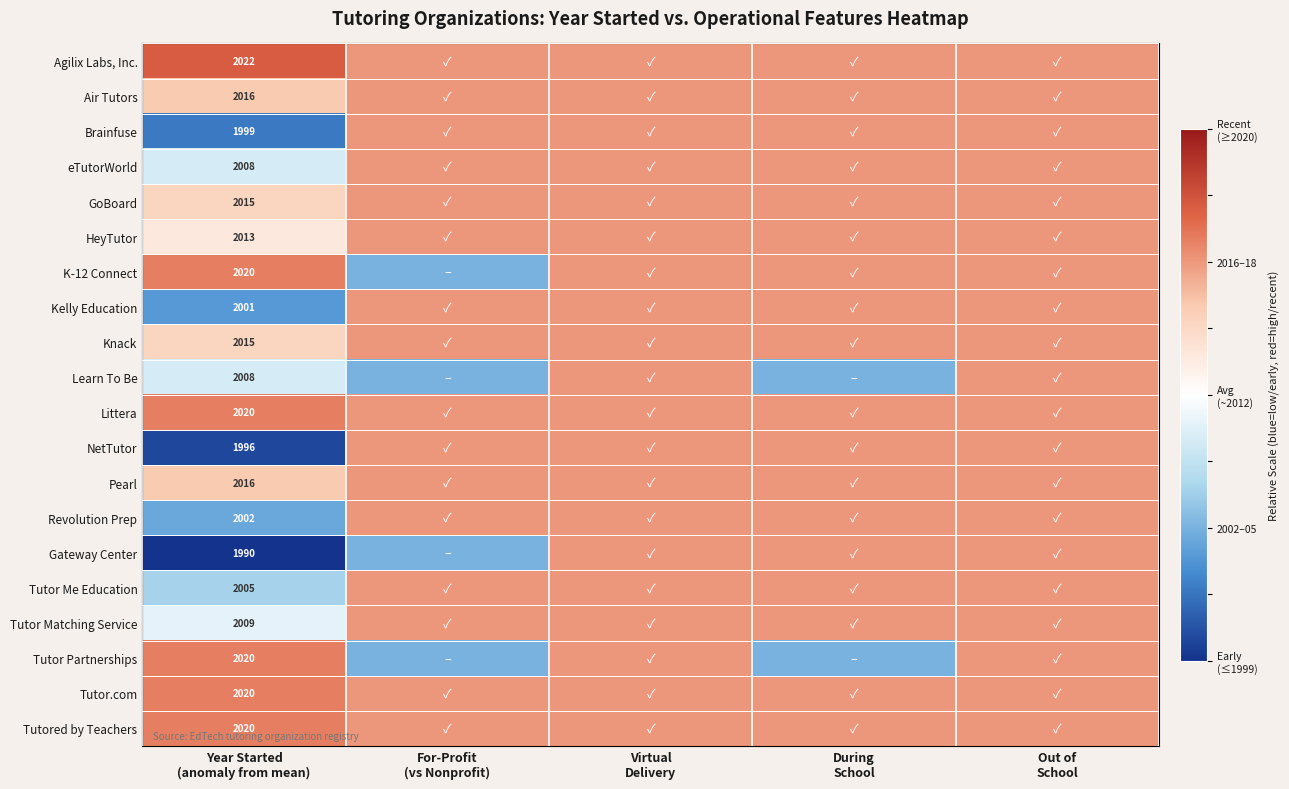

True or false: Pearl has a value of 0.7 at Virtual Delivery.

False